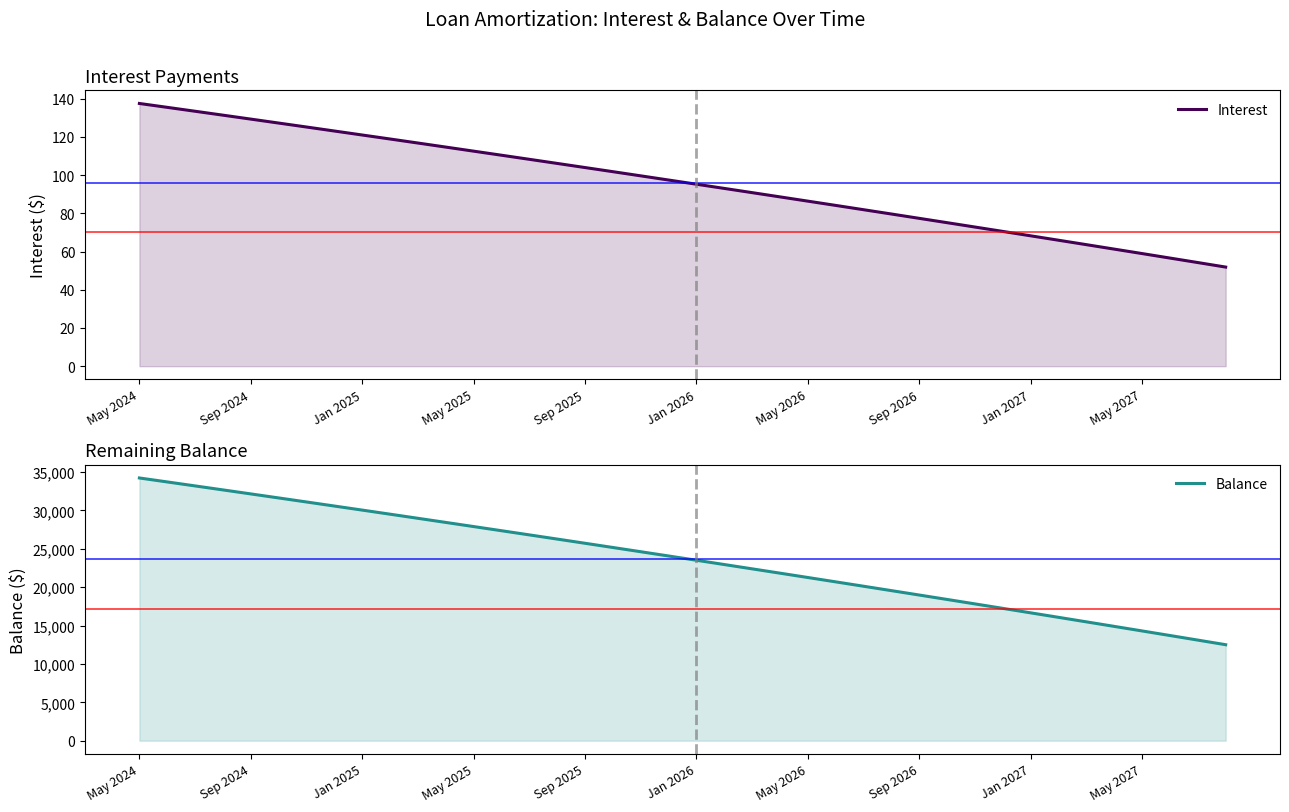

Which series has the largest total across all categories?

Balance